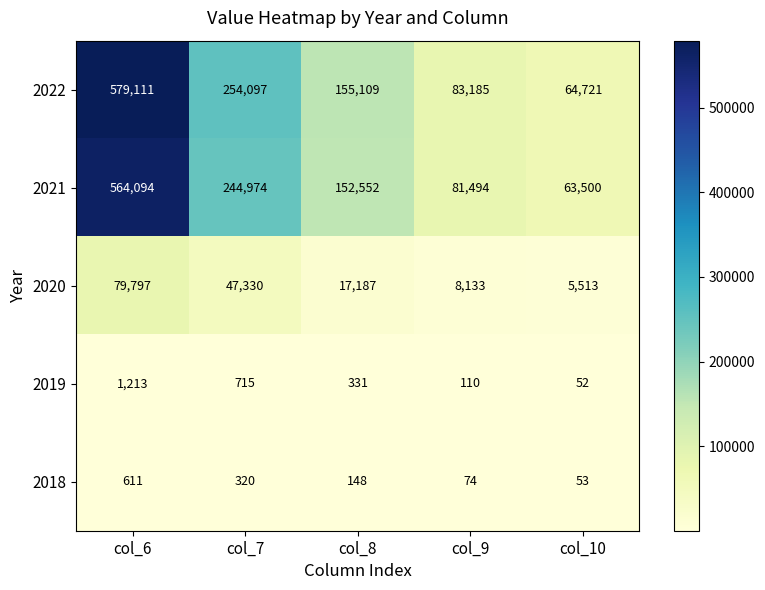

List the series in order of their peak value, lowest first.

2018, 2019, 2020, 2021, 2022